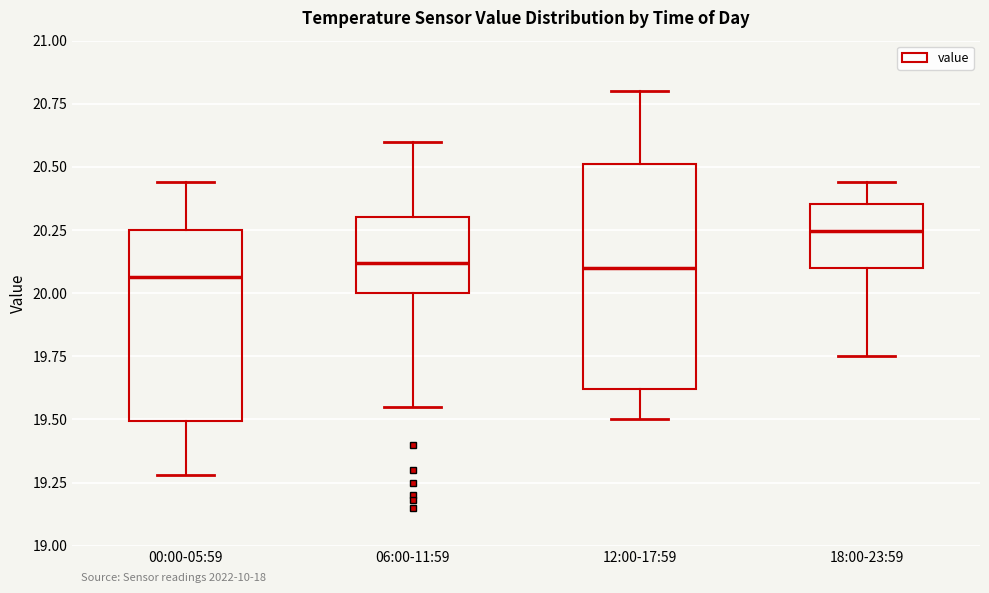

Reading left to right, read every box against the y-axis: the position of its median line, the range the box covers, and the ends of its whiskers. The values are not printed on the chart, so give them approximately, as read against the axis.

00:00-05:59: median 20.05, box 19.50 to 20.25, whiskers 19.30 to 20.45
06:00-11:59: median 20.10, box 20.00 to 20.30, whiskers 19.55 to 20.60
12:00-17:59: median 20.10, box 19.60 to 20.50, whiskers 19.50 to 20.80
18:00-23:59: median 20.25, box 20.10 to 20.35, whiskers 19.75 to 20.45